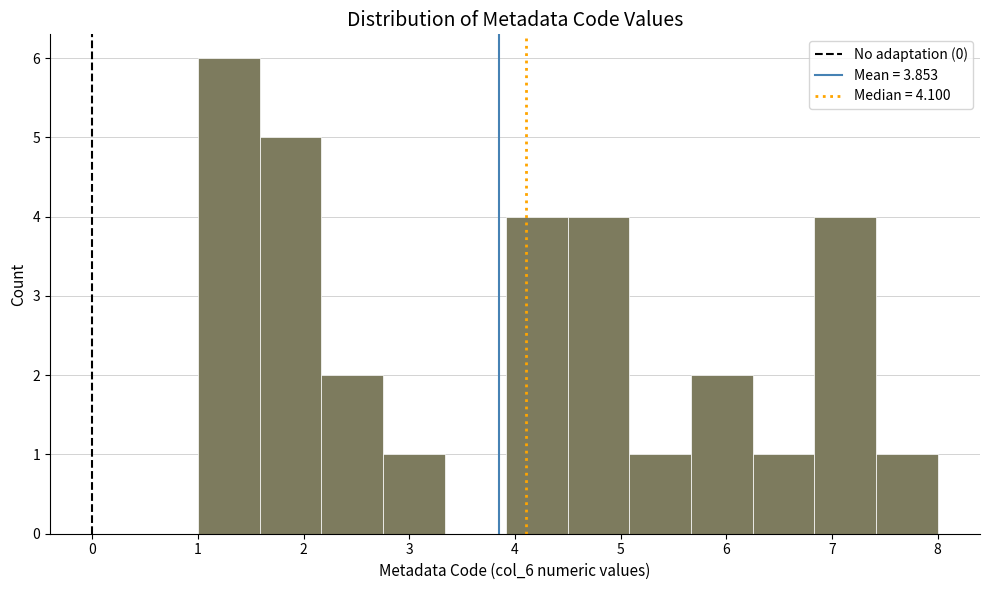

What is the height of the bar covering 5.1 to 5.7 on the x-axis? Neither the bar edges nor the heights are printed on the chart, so give them approximately, as read against the axes.

1